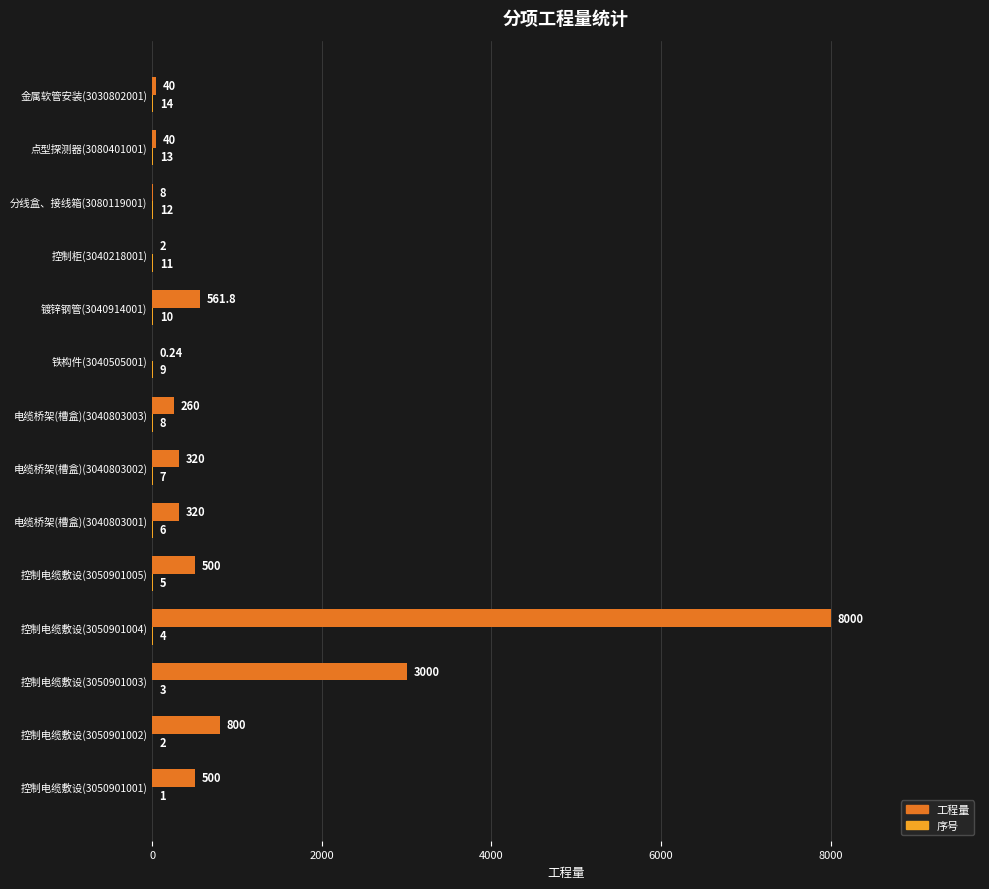

Which series has the largest total across all categories?

工程量